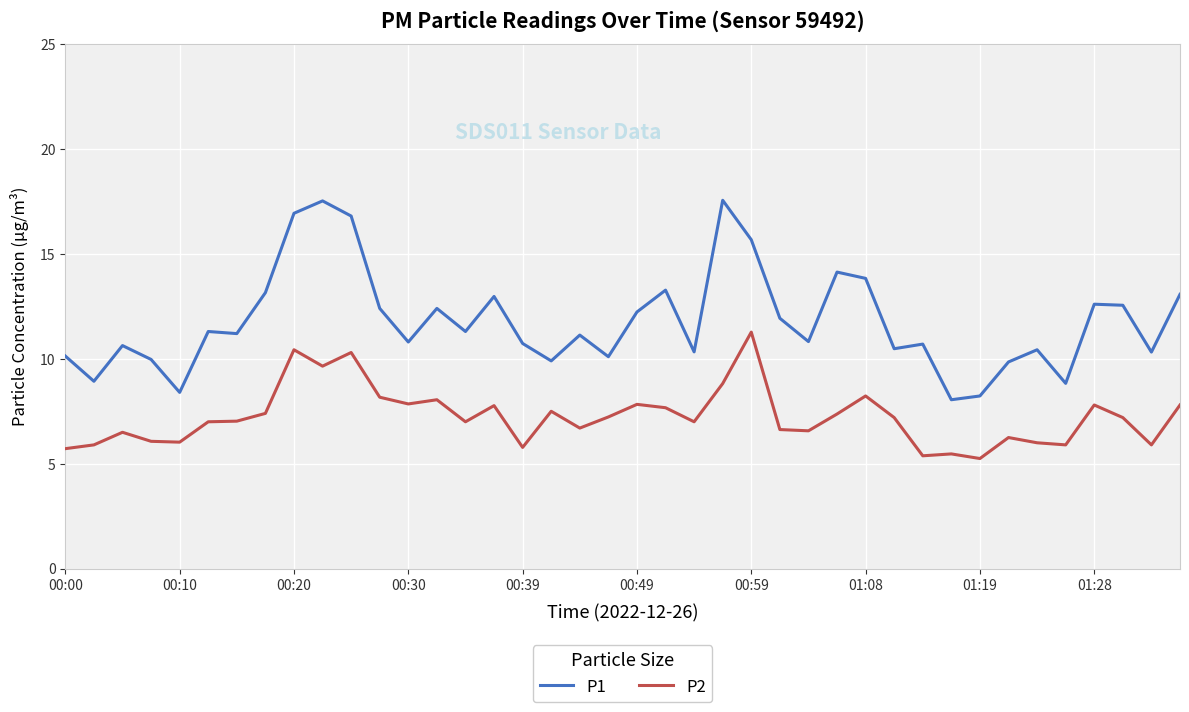

Which series has the widest spread of values?

P1